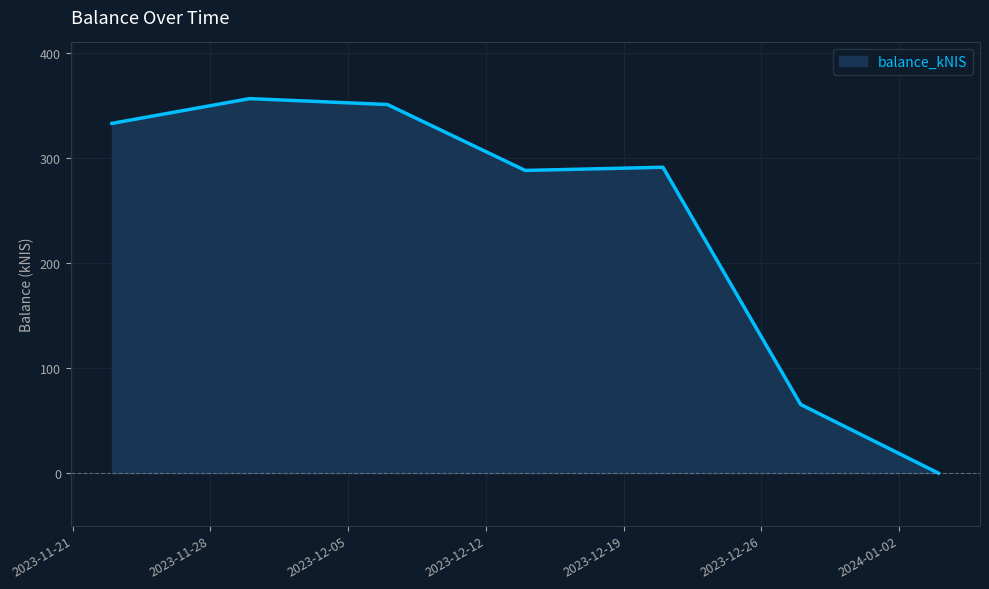

What is the difference between the maximum and second lowest values?

291.2